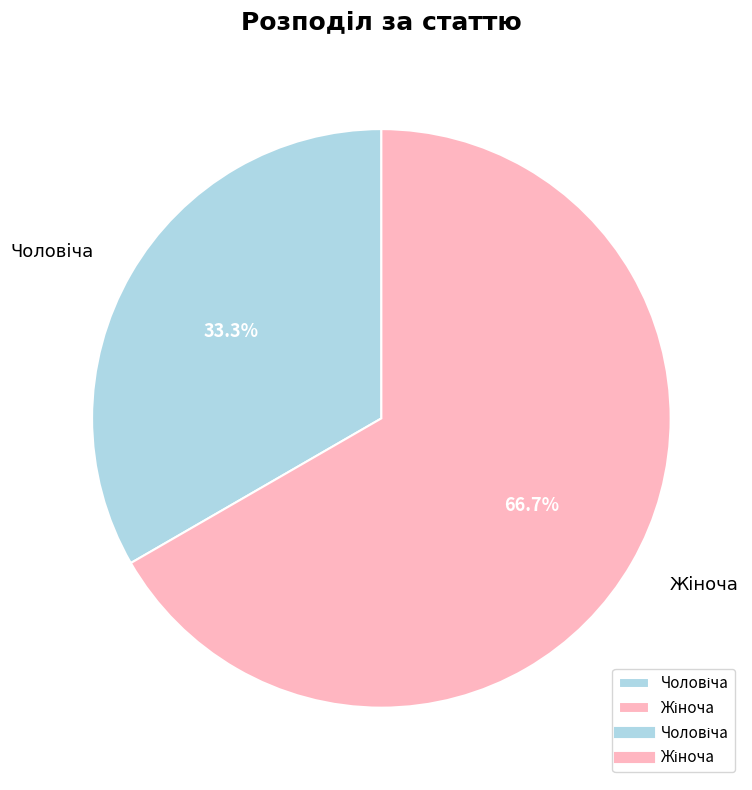

Does any single category account for the majority?

Yes